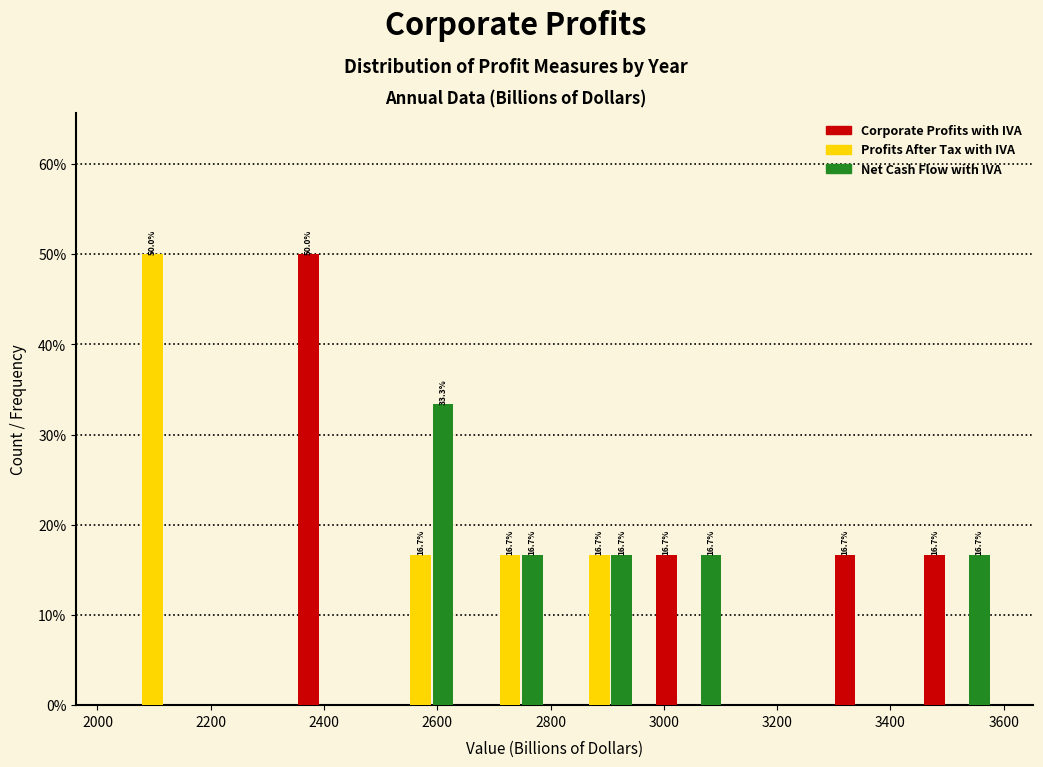

In the Corporate Profits with IVA series, which range on the x-axis has the tallest bar?

2340 to 2500